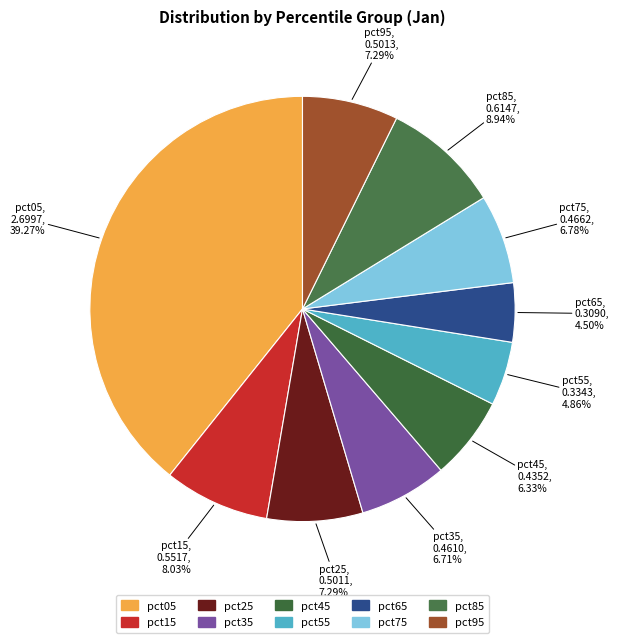

Between pct95 and pct45, which is larger?

pct95